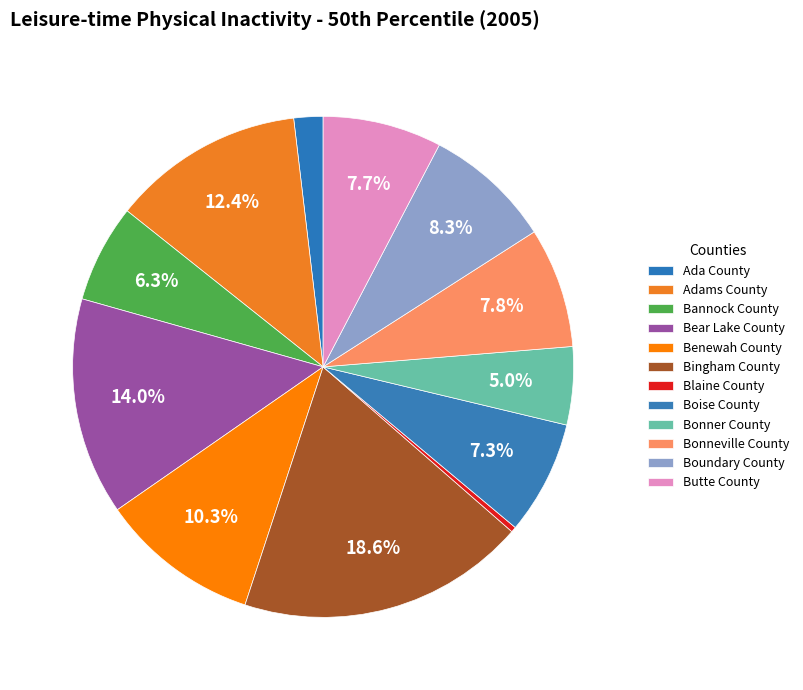

Combined, do Ada County and Bear Lake County account for over 50%?

No